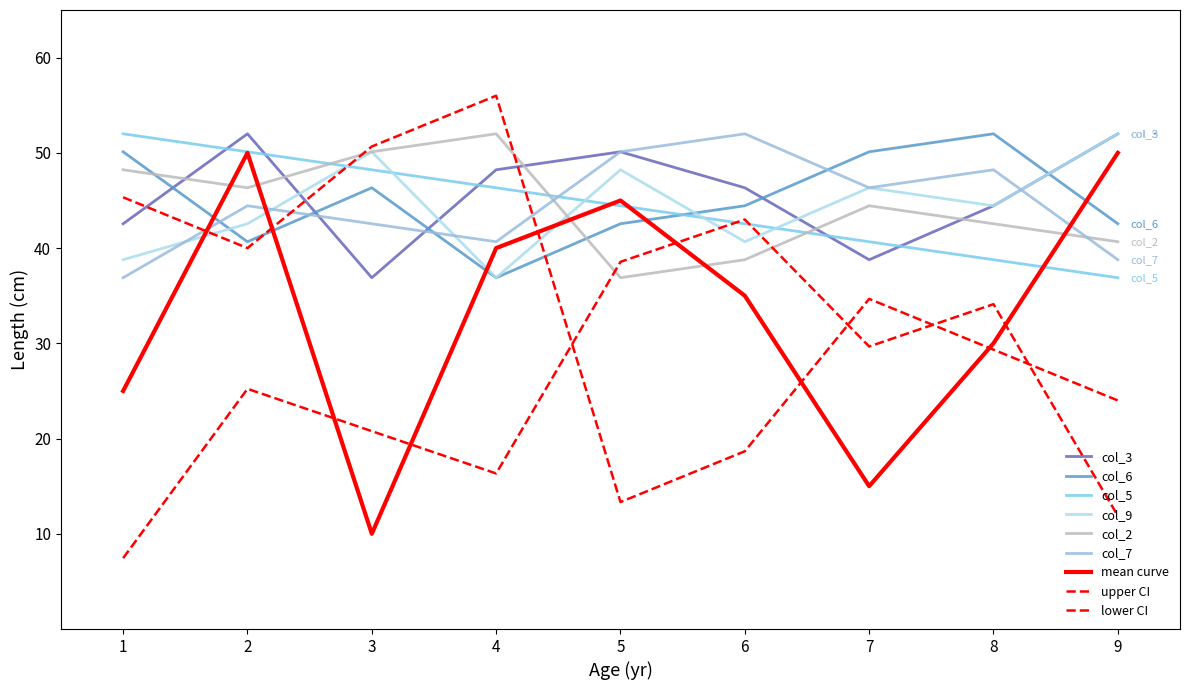

Does the chart display data point markers on the line(s)?

No